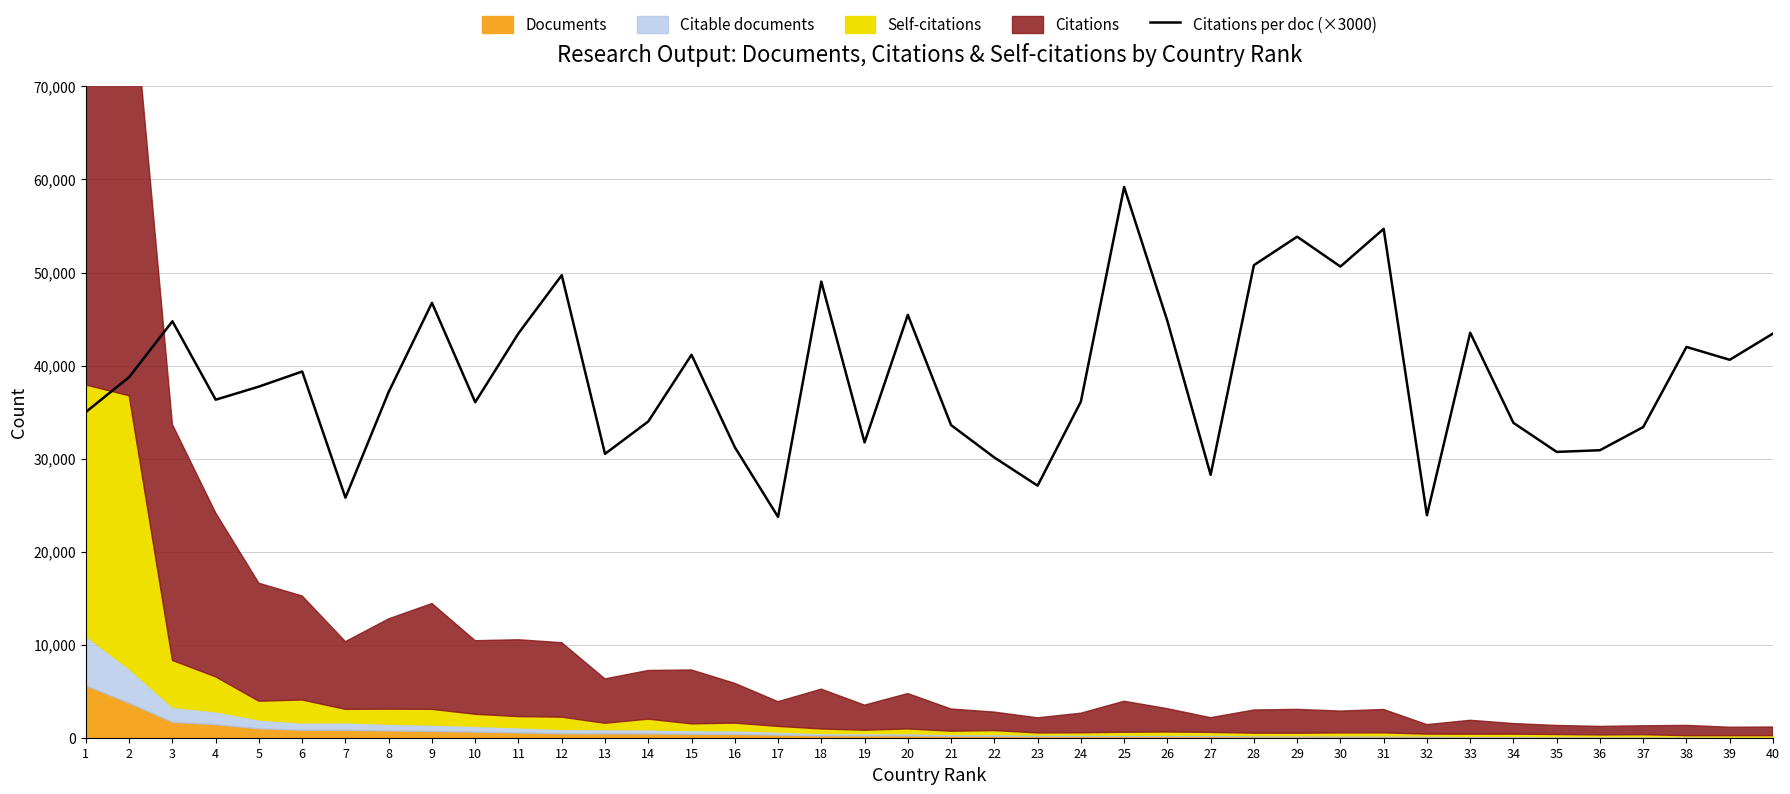

How many interior local peaks (higher than both neighbors) does the data have?

12